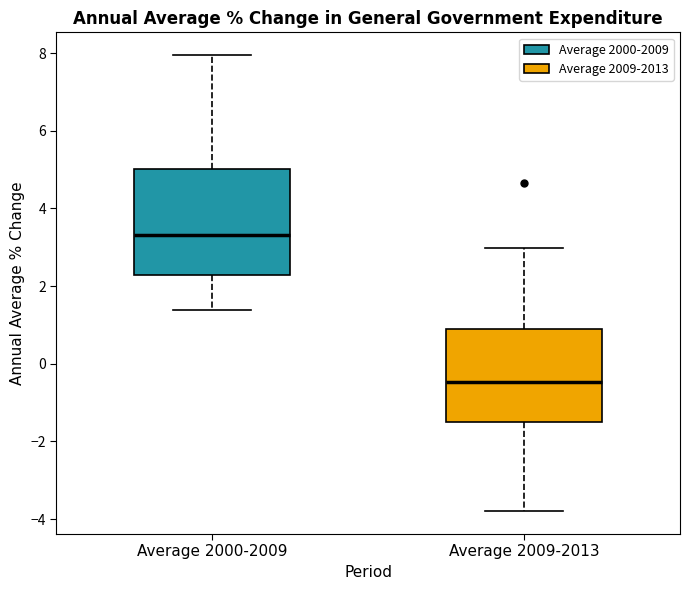

Where does the upper whisker of the box for Average 2009-2013 end on the y-axis? The values are not printed on the chart, so give them approximately, as read against the axis.

3.0